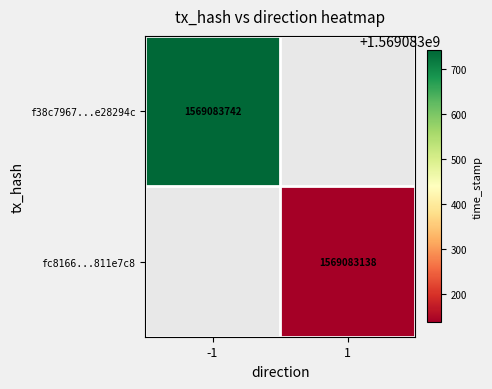

Reading left to right, what are all the values shown in this chart?

f38c7967589c4aeeb613620925929482e28294c: -1	1569083742
fc8166567c5642cb1a7f4f0e607c8301811e7c8: 1	1569083138